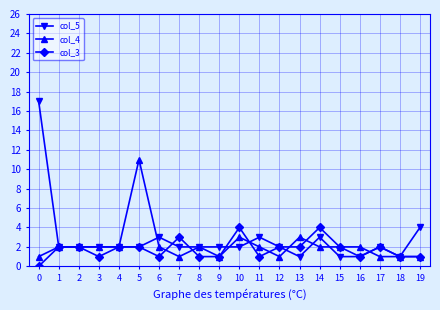

List the series in order of their peak value, lowest first.

col_3, col_4, col_5